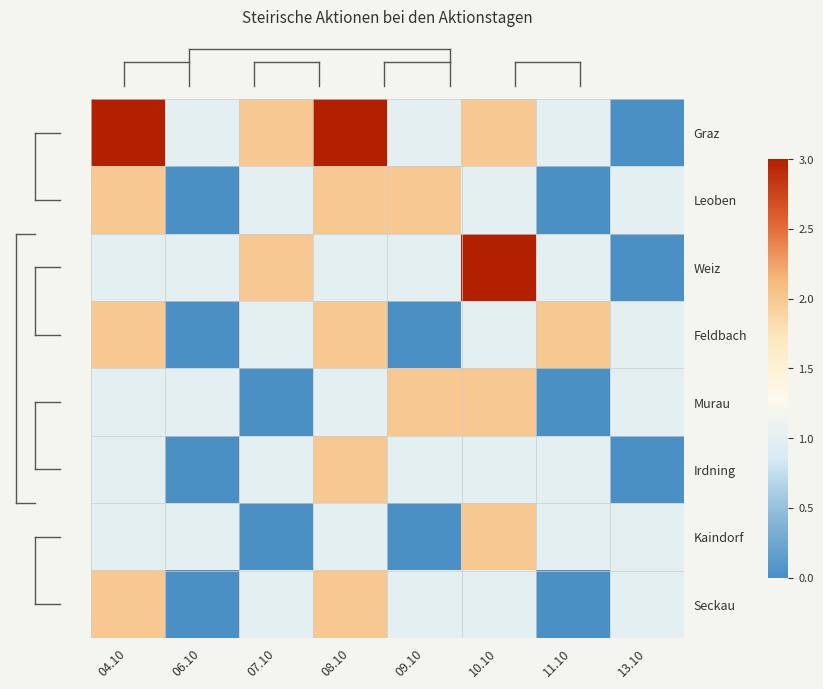

Between 10.10 and 13.10, which series saw the biggest shift?

Weiz